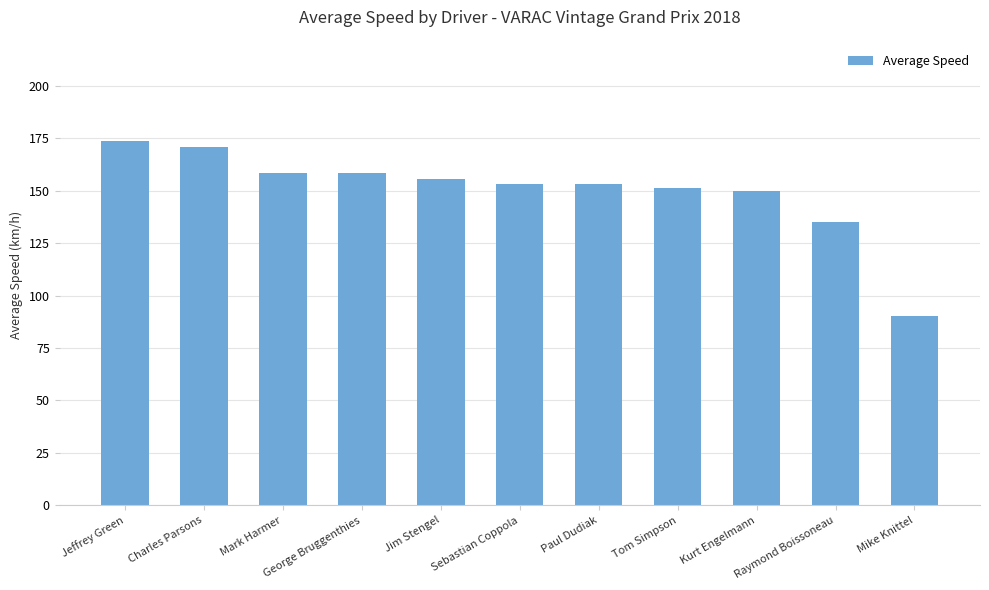

What is the value of the 3rd bar from the left?

158.6